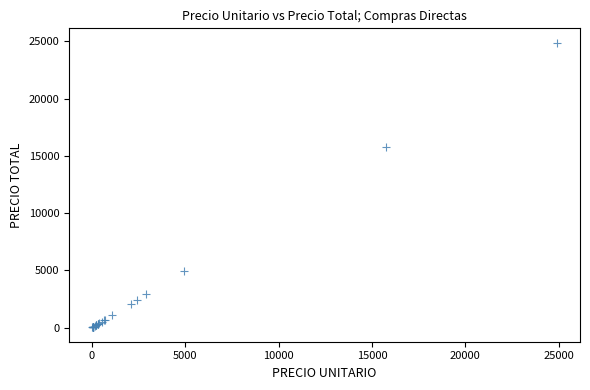

What Y value in the scatter plot is closest to 12459?

15751.8